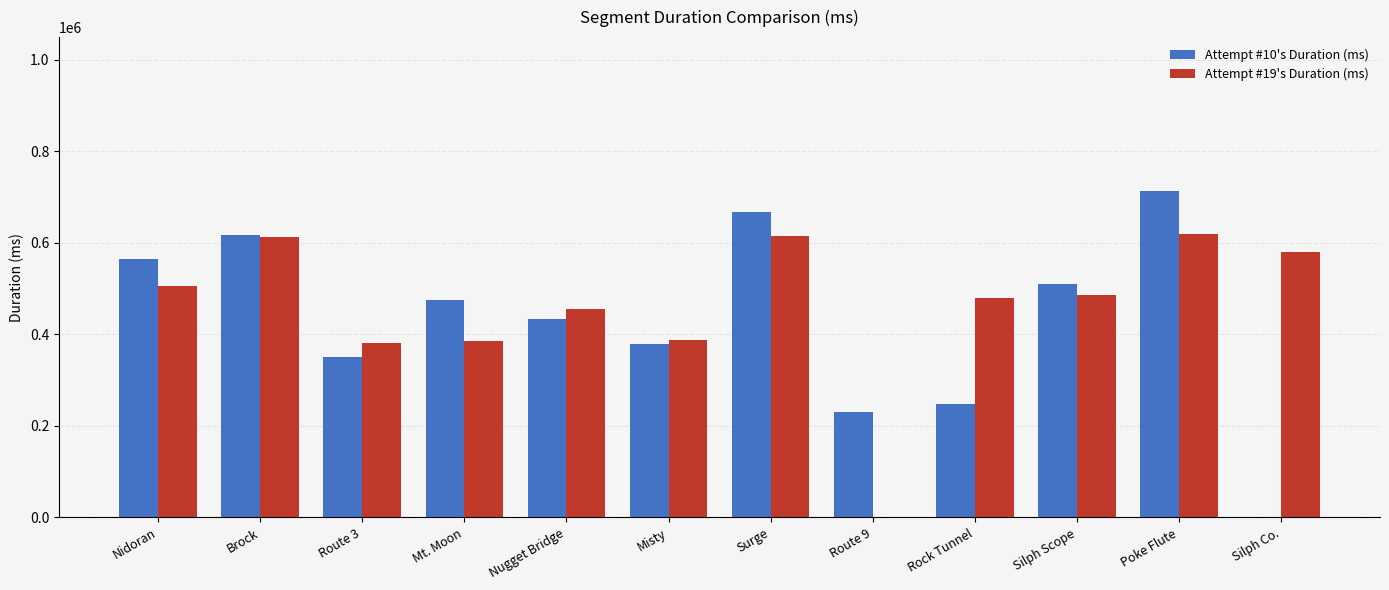

What is the total value across all series at Silph Scope?

997316